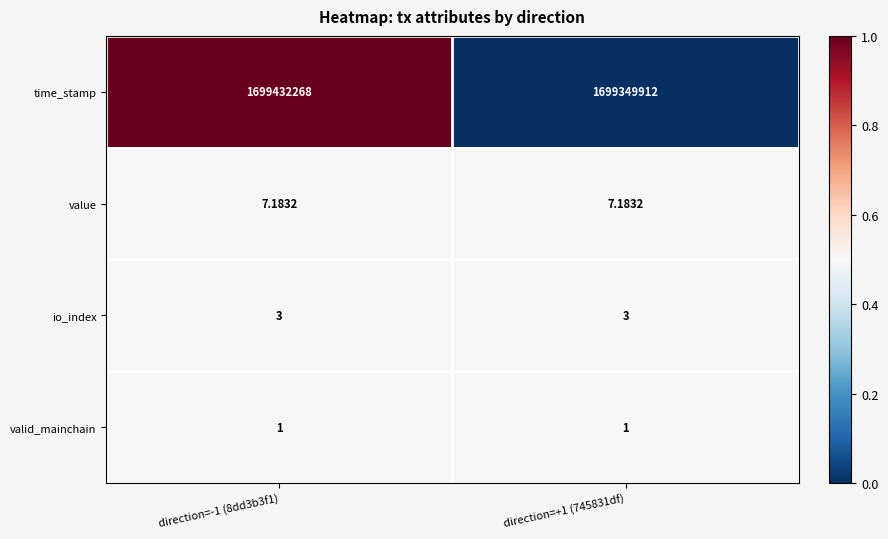

At which category does the chart reach its peak across all series?

direction=-1 (8dd3b3f1)